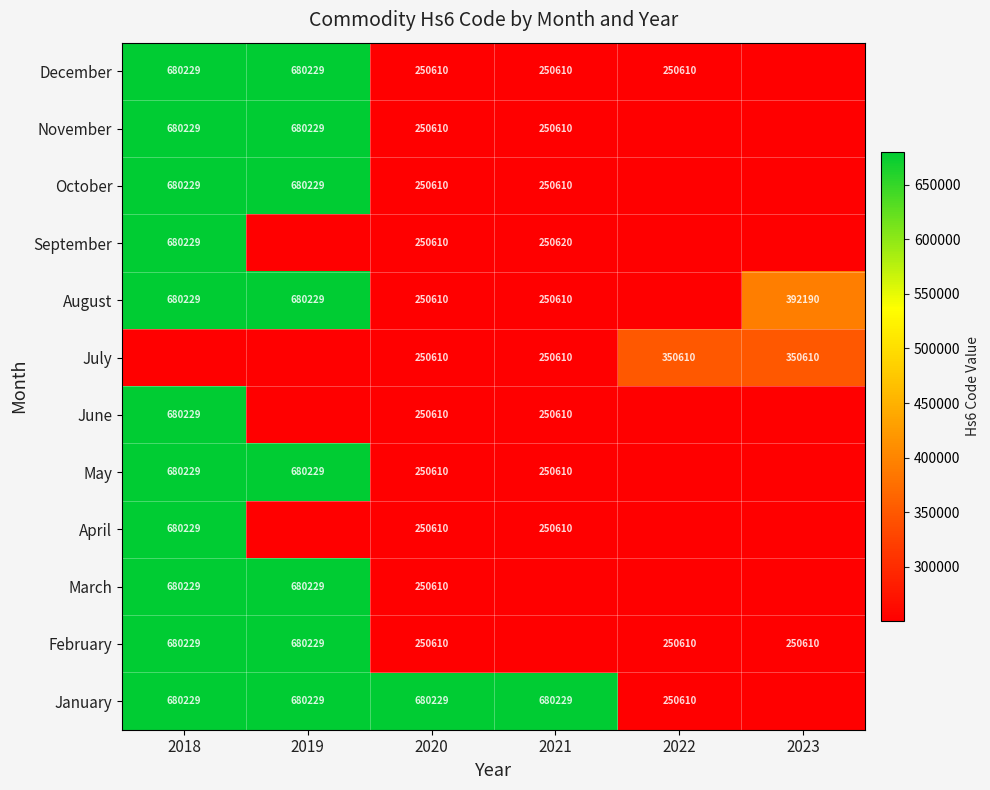

What is the smallest value displayed?

250610.0